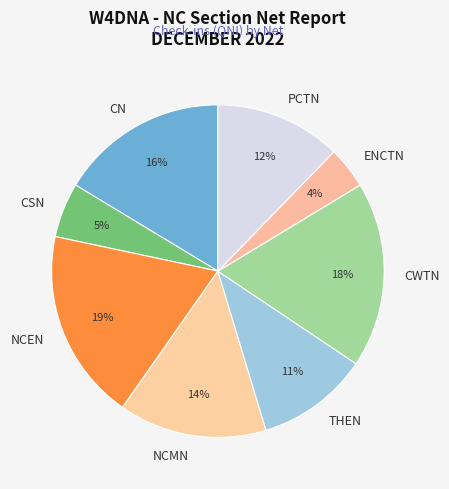

To the nearest percent, what is the combined percentage of NCEN and NCMN?

33%